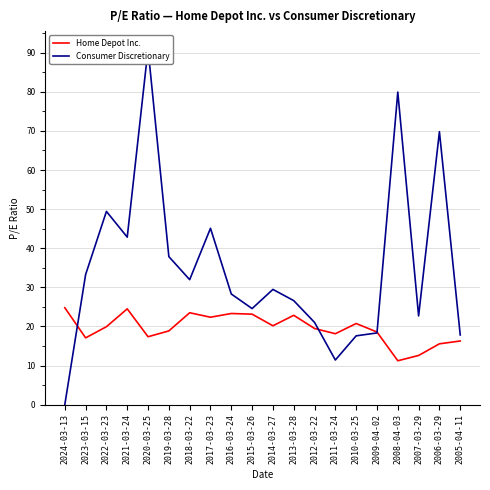

At which label does Consumer Discretionary first exceed 29?

2023-03-15